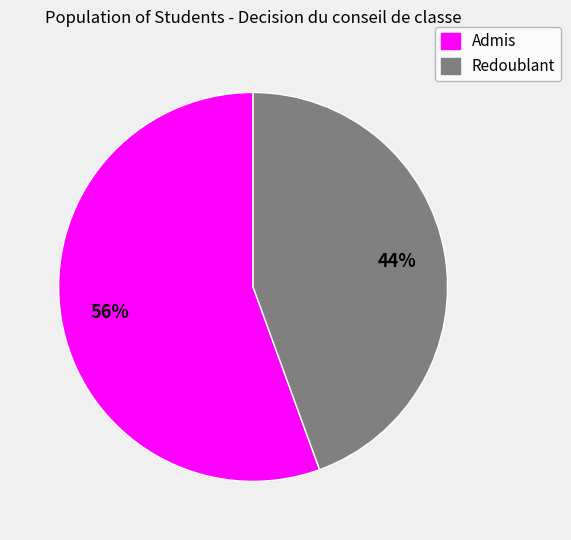

Which has a higher value, Admis or Redoublant?

Admis